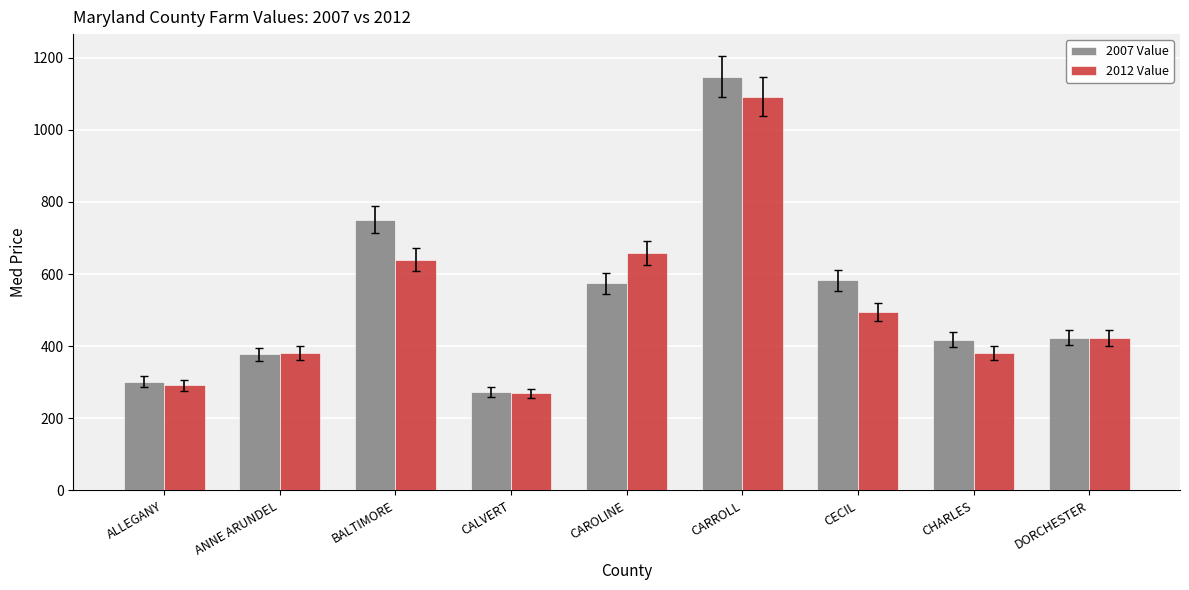

The 2012 Value series shows 496 at CECIL. True or false?

True